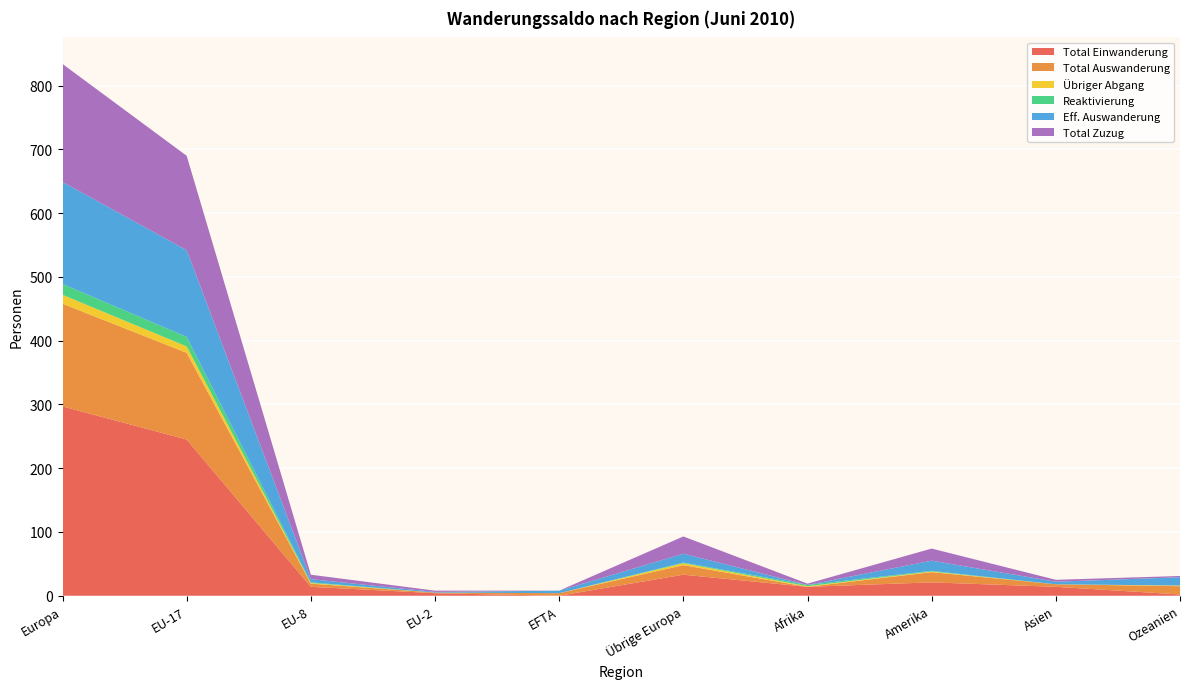

Reading left to right, what are all the values shown in this chart?

Total Einwanderung: Europa=297	EU-17=245	EU-8=14	EU-2=4	EFTA=0	Übrige Europa=33	Afrika=14	Amerika=21	Asien=14	Ozeanien=2
Total Auswanderung: Europa=161	EU-17=136	EU-8=5	EU-2=1	EFTA=4	Übrige Europa=15	Afrika=0	Amerika=16	Asien=4	Ozeanien=13
Übriger Abgang: Europa=14	EU-17=10	EU-8=1	EU-2=0	EFTA=0	Übrige Europa=3	Afrika=1	Amerika=1	Asien=0	Ozeanien=1
Reaktivierung: Europa=17	EU-17=15	EU-8=1	EU-2=0	EFTA=0	Übrige Europa=1	Afrika=2	Amerika=1	Asien=0	Ozeanien=0
Eff. Auswanderung: Europa=160	EU-17=136	EU-8=5	EU-2=1	EFTA=4	Übrige Europa=14	Afrika=0	Amerika=16	Asien=4	Ozeanien=13
Total Zuzug: Europa=185	EU-17=148	EU-8=7	EU-2=2	EFTA=0	Übrige Europa=27	Afrika=2	Amerika=19	Asien=3	Ozeanien=2